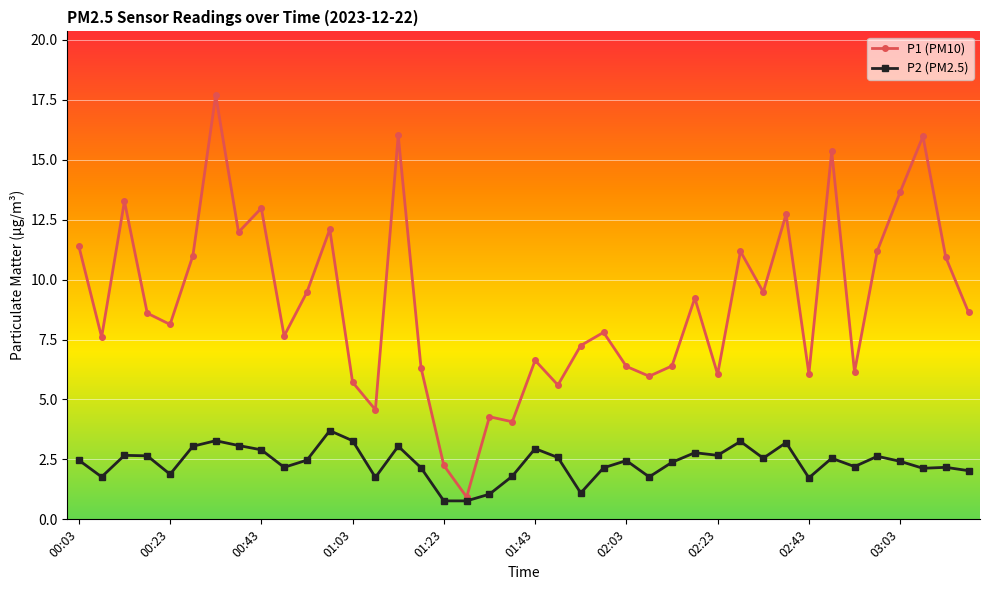

What is the value of the P2 (PM2.5) point at the 26th from the left?

1.8